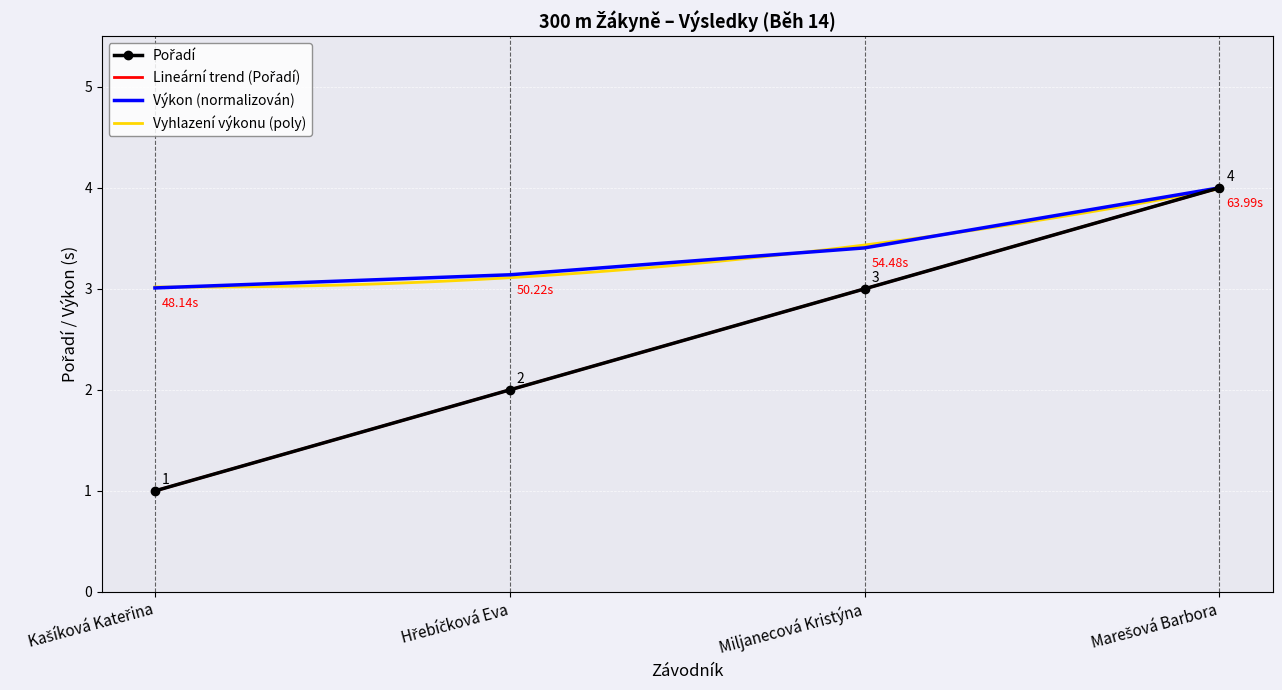

Which has a higher value, Miljanecová Kristýna or Marešová Barbora?

Marešová Barbora